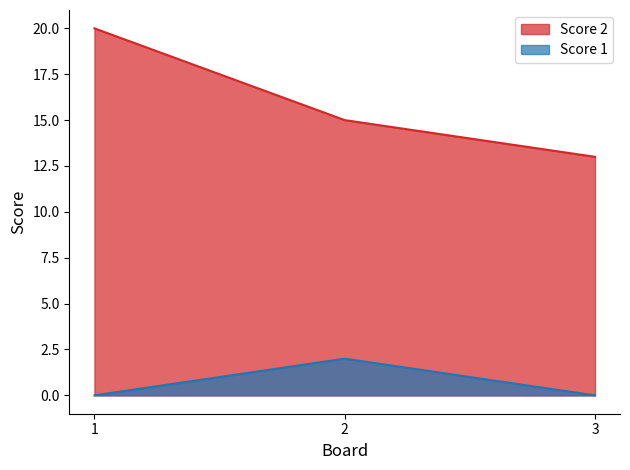

Which series changed the most between 1 and 3?

Score 2